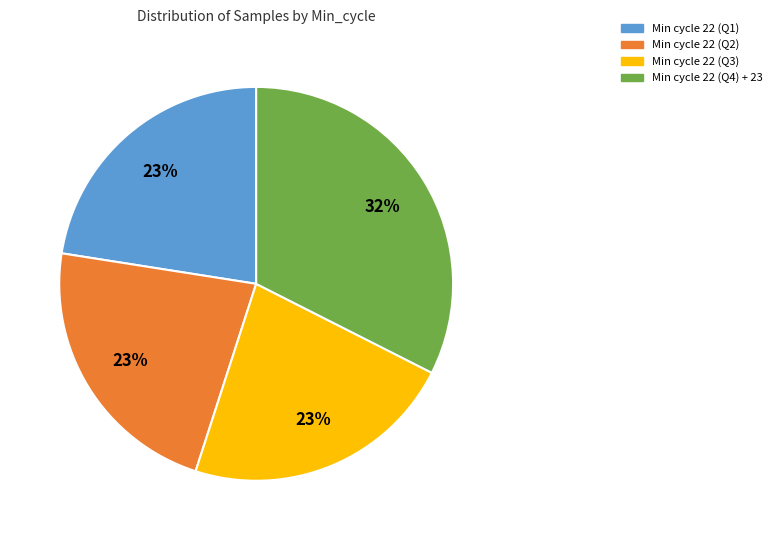

Which slice is the largest?

Min cycle 22 (Q4) + 23